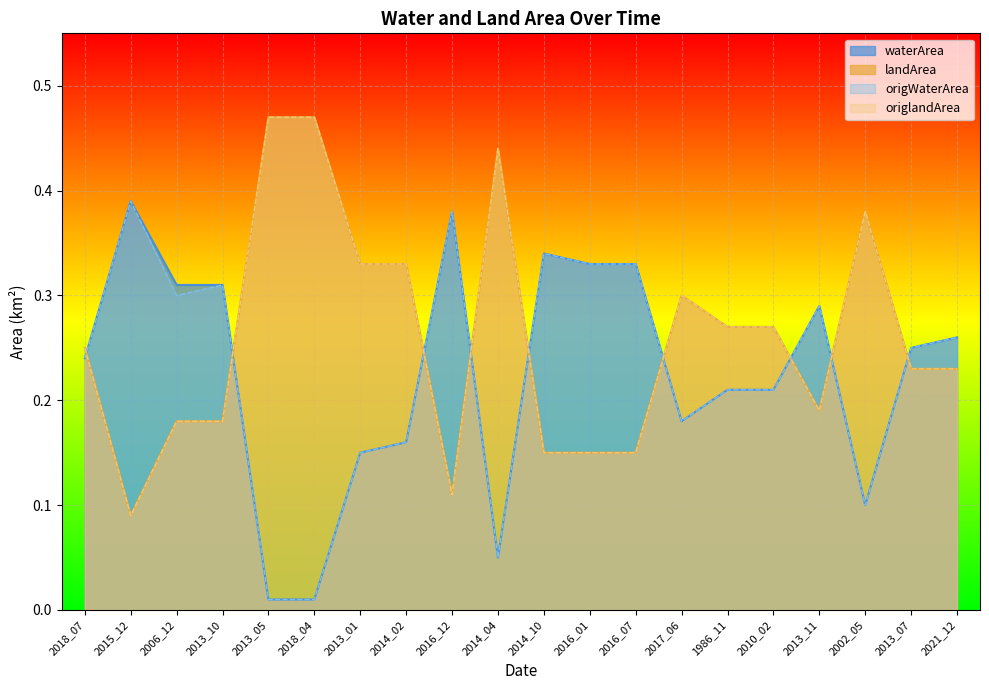

What is the label of the 10th point from the left?

2014_04